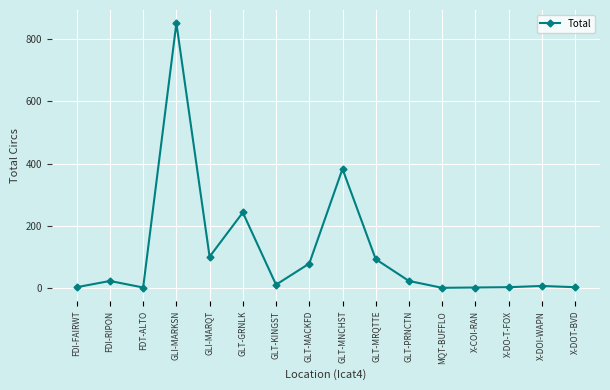

How many lines are shown in the chart?

1